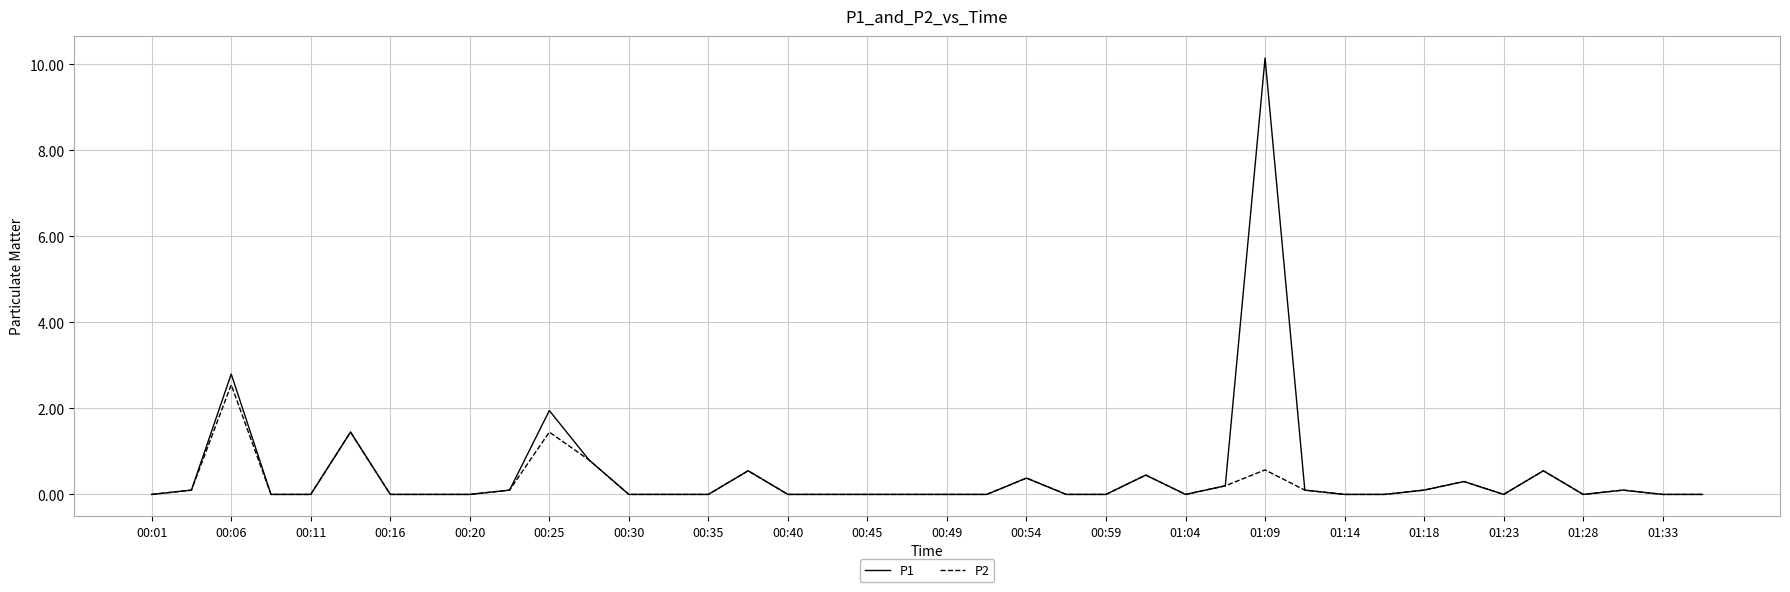

What are all the series names shown in the legend?

P1, P2